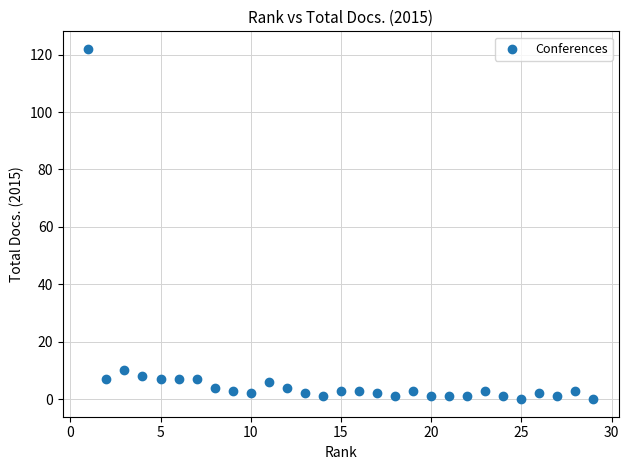

What is the range of Y values (max minus min)?

122